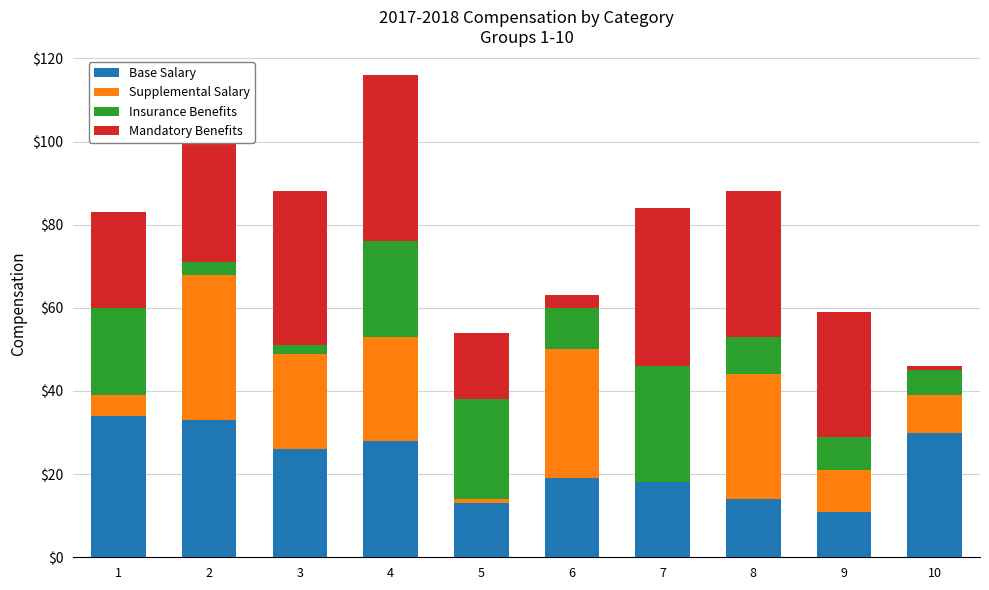

At which category is the sum across all series the highest?

4